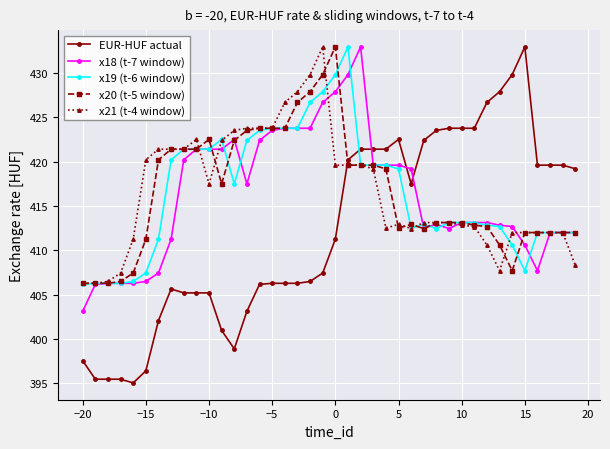

Which series has the widest spread of values?

EUR-HUF actual